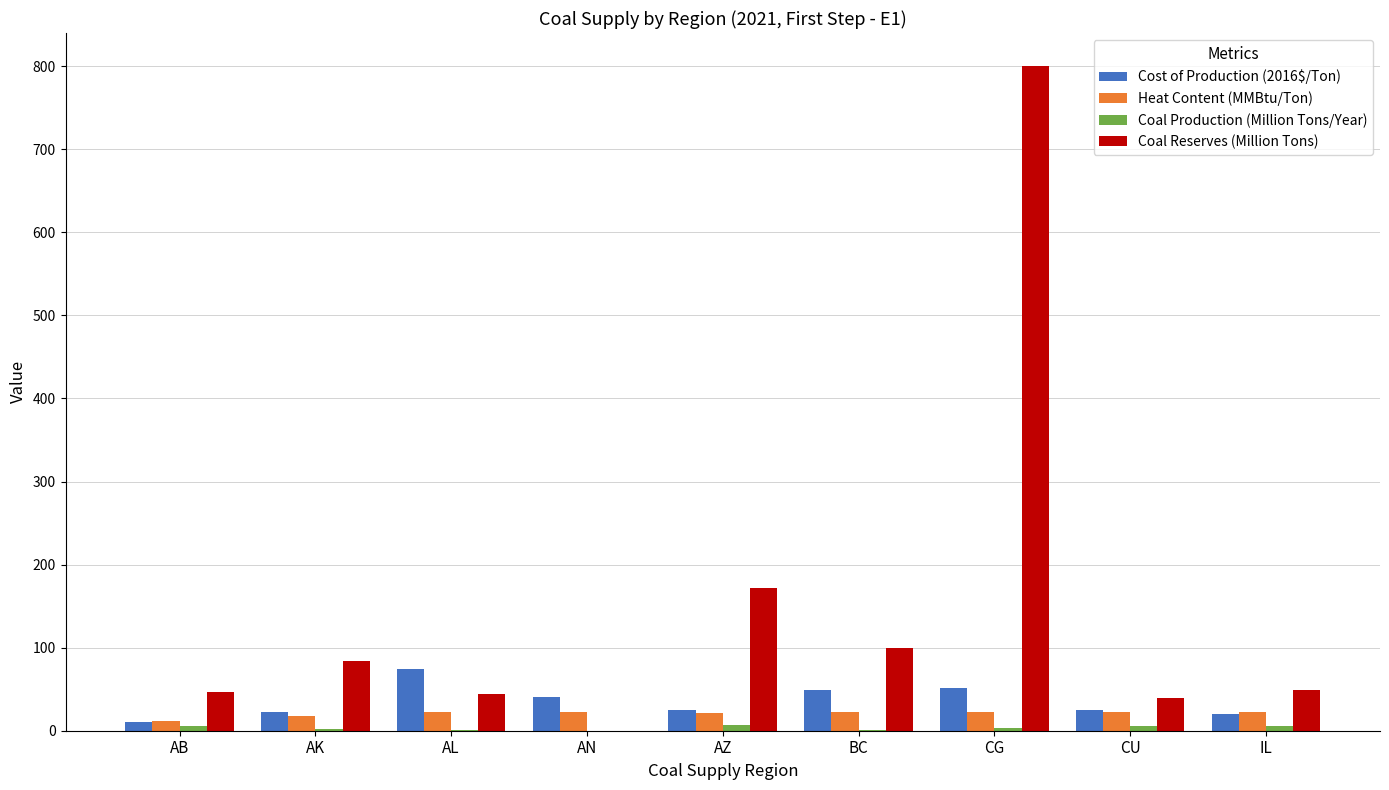

True or false: Coal Reserves (Million Tons) has a value of 113.5 at AK.

False